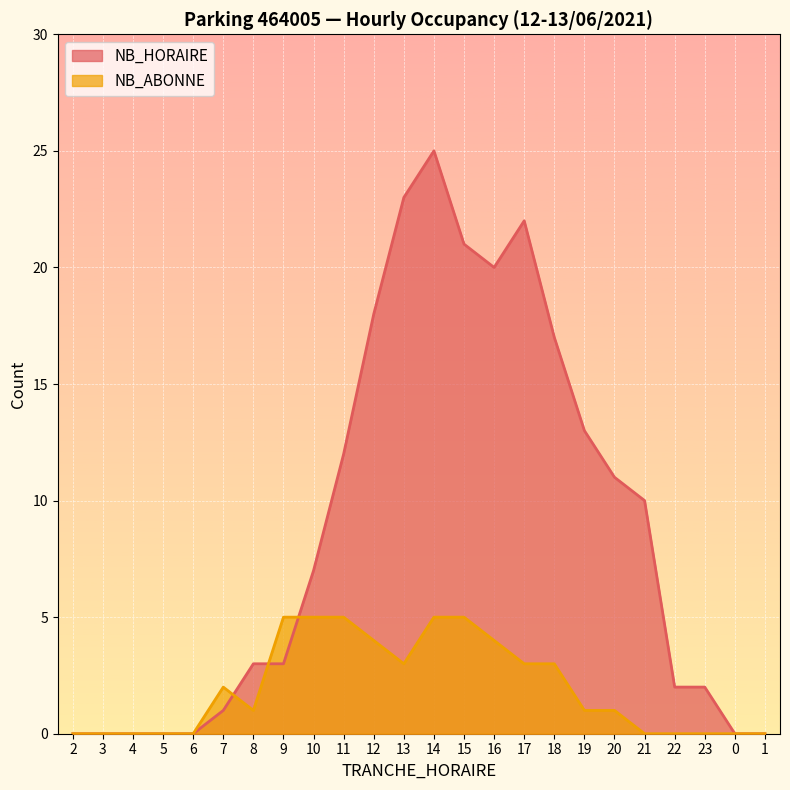

At 9, list the series in order from smallest to largest.

NB_HORAIRE, NB_ABONNE